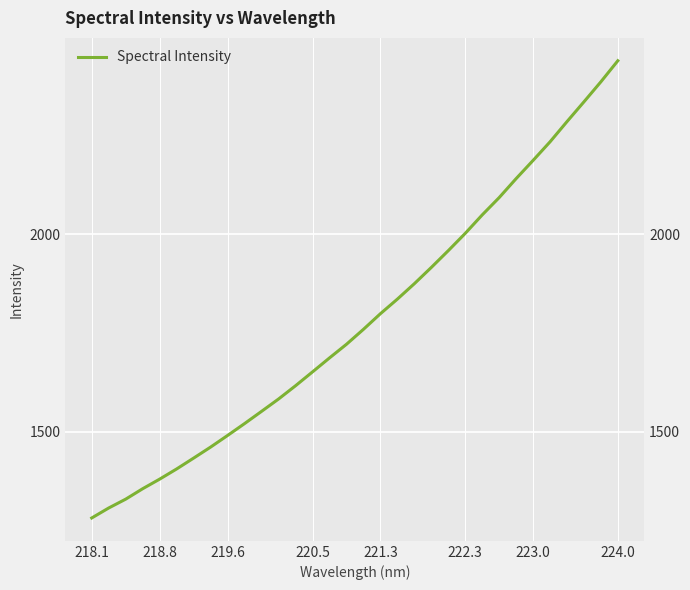

What position from the right is 221.3?

15